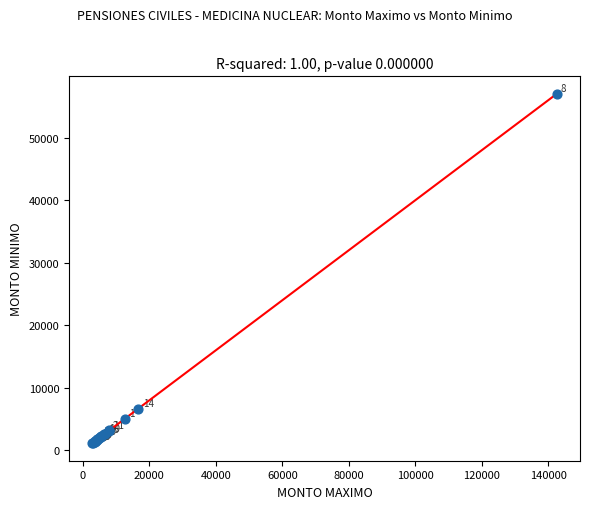

What Y value in the scatter plot is closest to 29087?

6689.7